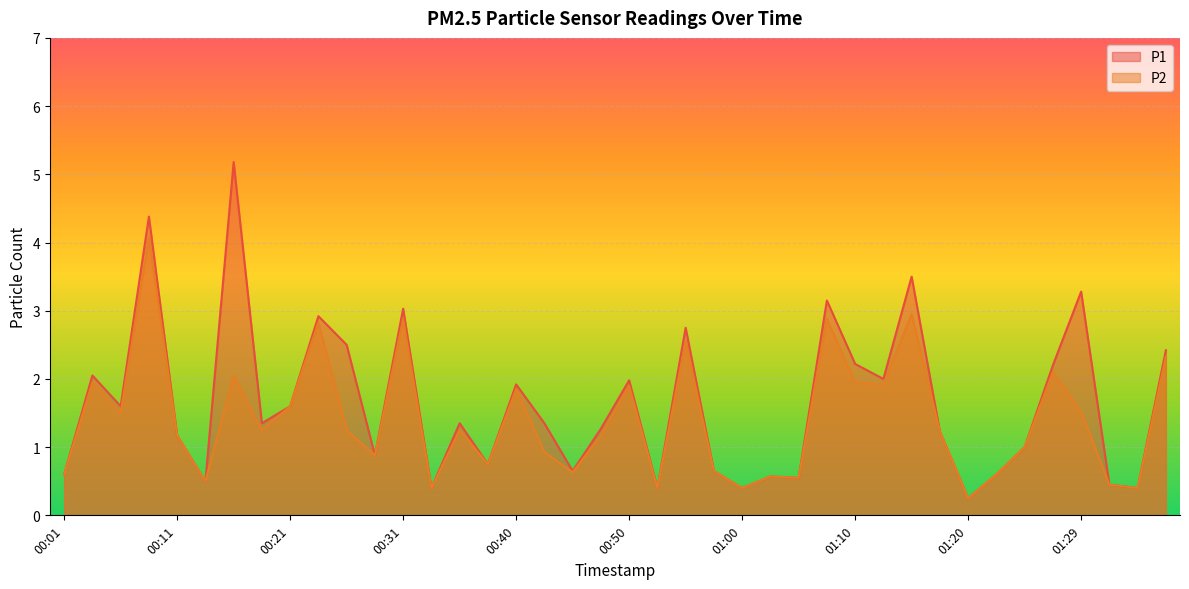

Which category has the highest value across all series?

00:16